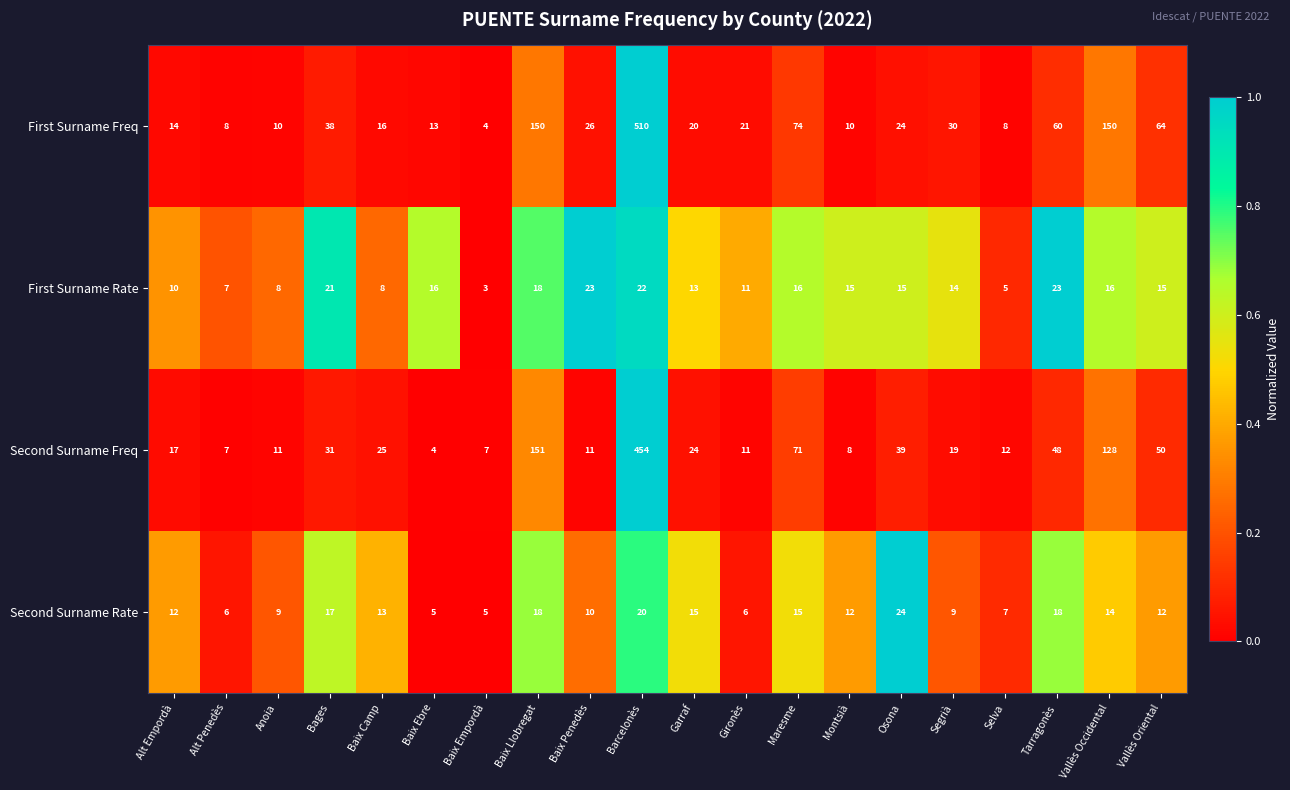

Read the Second Surname Rate value at Garraf.

15